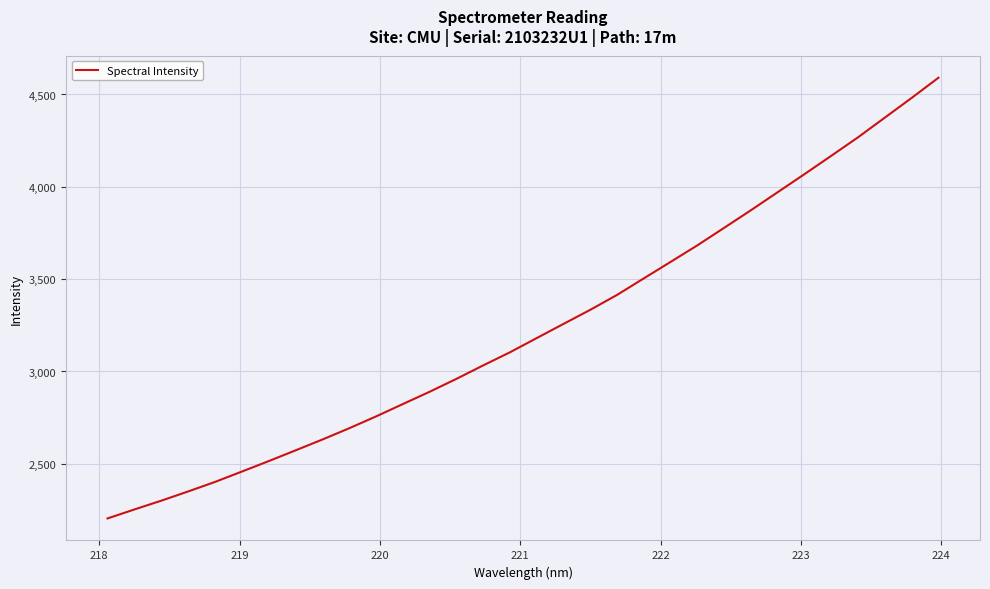

What is the maximum value shown in the chart?

4590.8